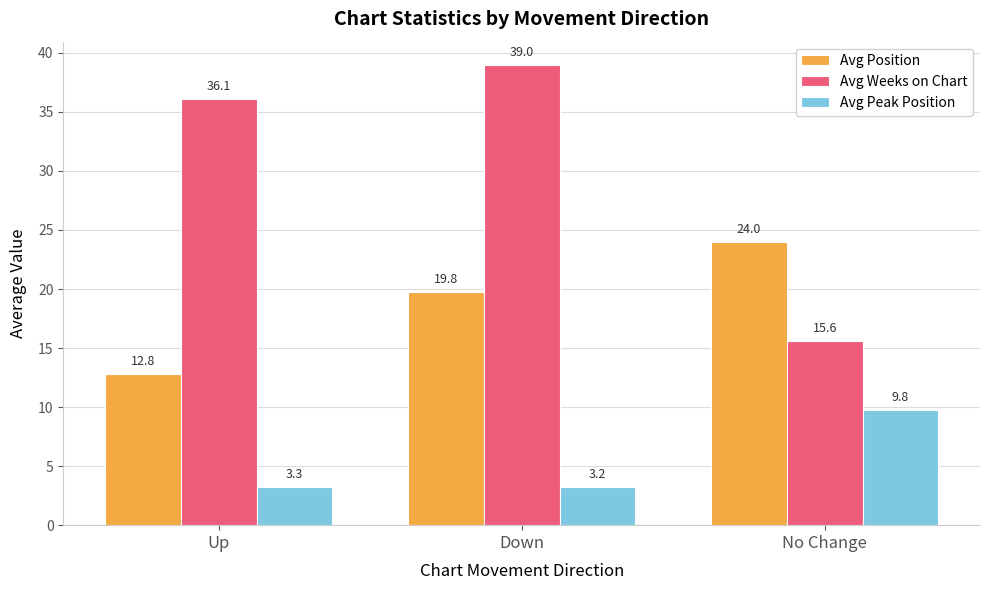

The value of Avg Weeks on Chart at No Change is 4.4. True or false?

False